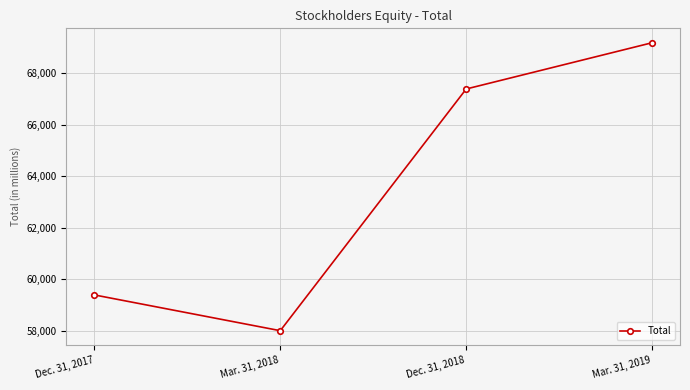

What is the change in value from Mar. 31, 2018 to Mar. 31, 2019?

+11174